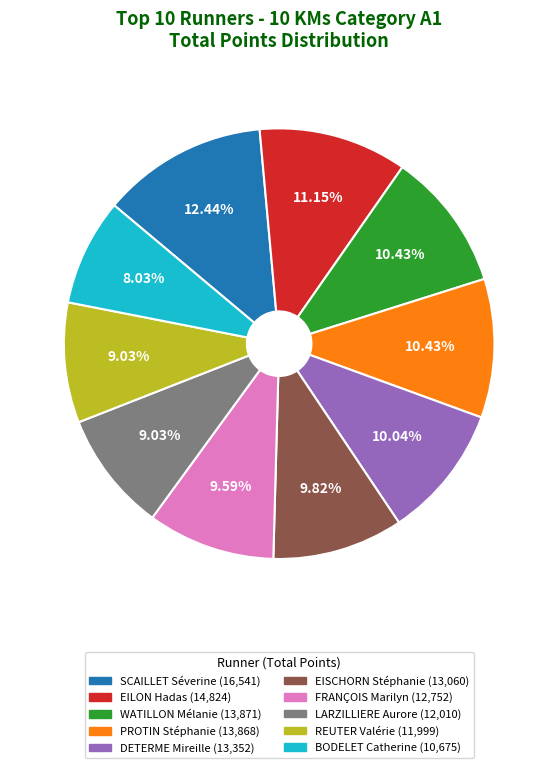

To the nearest percent, what percentage of the pie is PROTIN Stéphanie?

10%